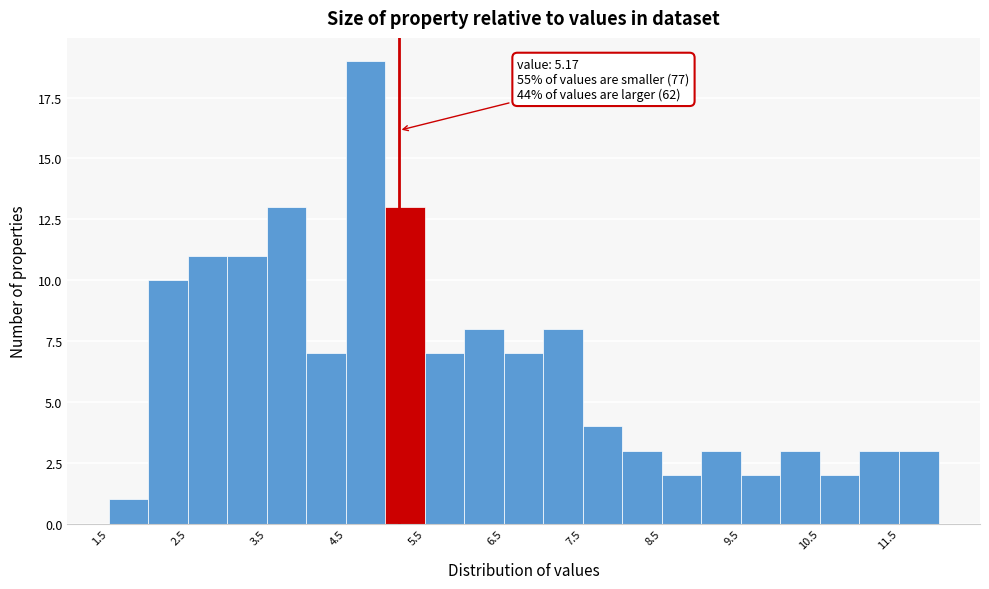

Over which range of the x-axis is the bar tallest?

4.5 to 5.0